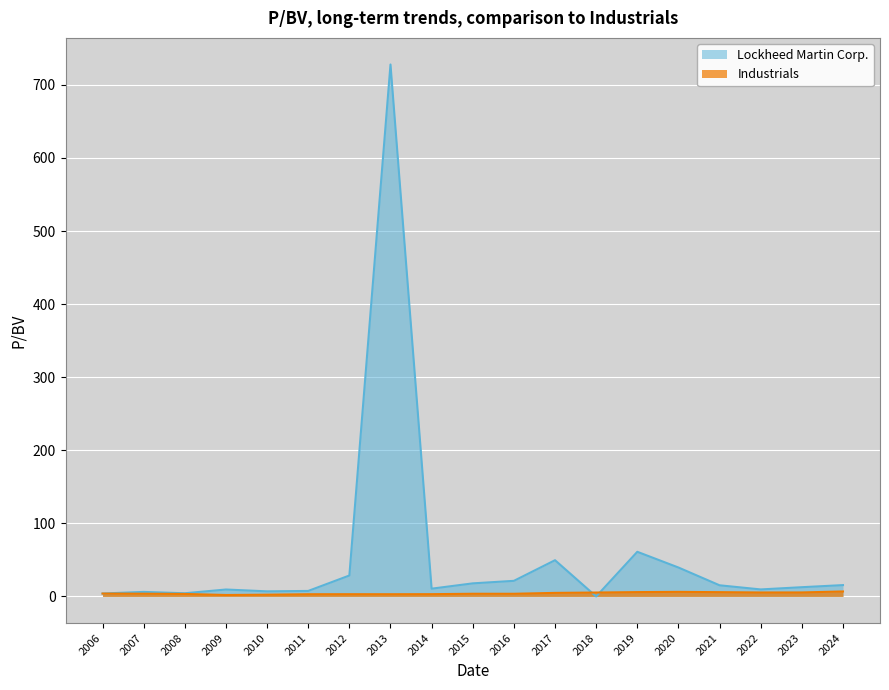

What is the maximum value for Lockheed Martin Corp.?

727.9